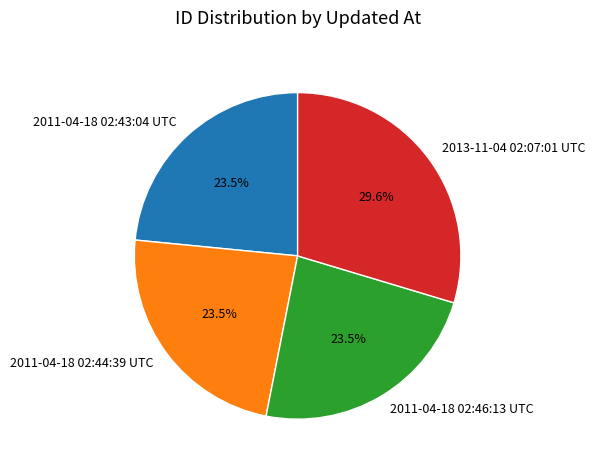

What percentage is NOT represented by 2011-04-18 02:46:13 UTC?

76.5%